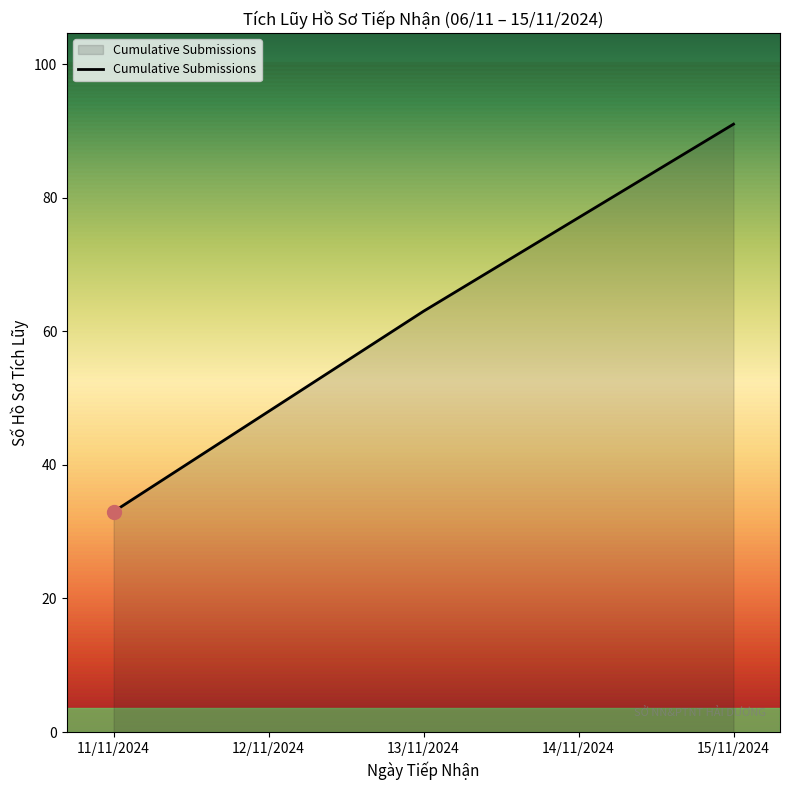

Count the values in the range 48 to 77.

3